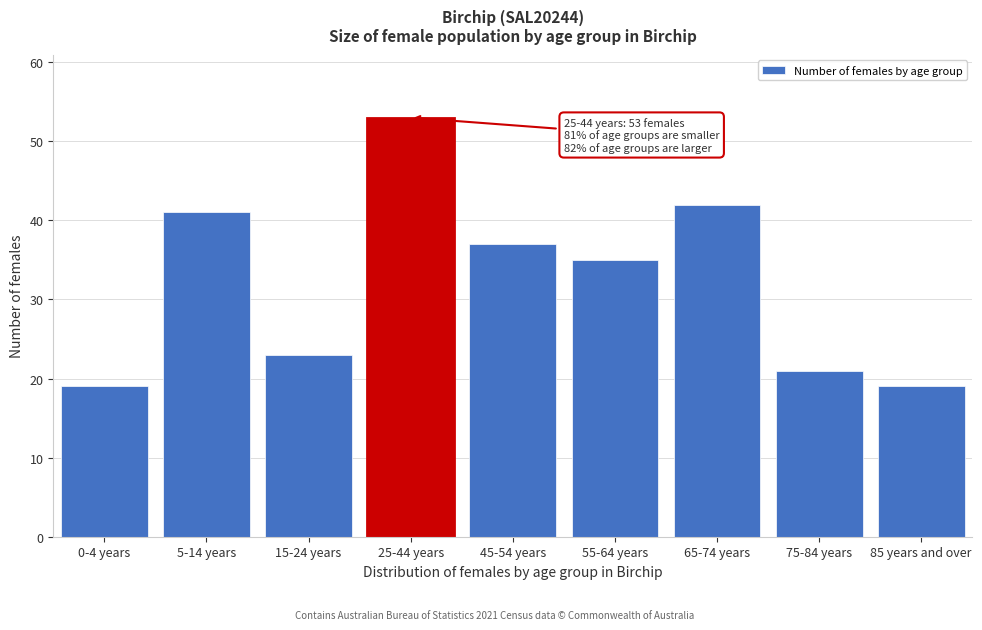

Reading left to right, transcribe all the data shown in this chart.

19	41	23	53	37	35	42	21	19